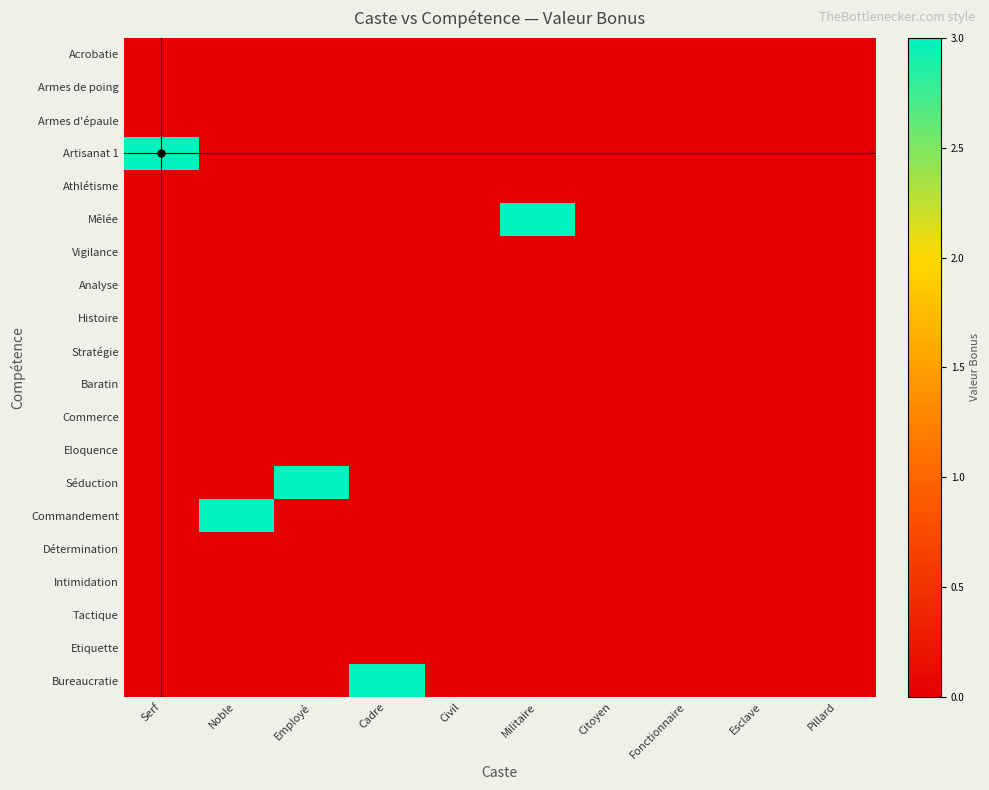

Reading right to left, what are all the values shown in this chart?

Acrobatie: Pillard=0	Esclave=0	Fonctionnaire=0	Citoyen=0	Militaire=0	Civil=0	Cadre=0	Employé=0	Noble=0	Serf=0
Armes de poing: Pillard=0	Esclave=0	Fonctionnaire=0	Citoyen=0	Militaire=0	Civil=0	Cadre=0	Employé=0	Noble=0	Serf=0
Armes d'épaule: Pillard=0	Esclave=0	Fonctionnaire=0	Citoyen=0	Militaire=0	Civil=0	Cadre=0	Employé=0	Noble=0	Serf=0
Artisanat 1: Pillard=0	Esclave=0	Fonctionnaire=0	Citoyen=0	Militaire=0	Civil=0	Cadre=0	Employé=0	Noble=0	Serf=3
Athlétisme: Pillard=0	Esclave=0	Fonctionnaire=0	Citoyen=0	Militaire=0	Civil=0	Cadre=0	Employé=0	Noble=0	Serf=0
Mêlée: Pillard=0	Esclave=0	Fonctionnaire=0	Citoyen=0	Militaire=3	Civil=0	Cadre=0	Employé=0	Noble=0	Serf=0
Vigilance: Pillard=0	Esclave=0	Fonctionnaire=0	Citoyen=0	Militaire=0	Civil=0	Cadre=0	Employé=0	Noble=0	Serf=0
Analyse: Pillard=0	Esclave=0	Fonctionnaire=0	Citoyen=0	Militaire=0	Civil=0	Cadre=0	Employé=0	Noble=0	Serf=0
Histoire: Pillard=0	Esclave=0	Fonctionnaire=0	Citoyen=0	Militaire=0	Civil=0	Cadre=0	Employé=0	Noble=0	Serf=0
Stratégie: Pillard=0	Esclave=0	Fonctionnaire=0	Citoyen=0	Militaire=0	Civil=0	Cadre=0	Employé=0	Noble=0	Serf=0
Baratin: Pillard=0	Esclave=0	Fonctionnaire=0	Citoyen=0	Militaire=0	Civil=0	Cadre=0	Employé=0	Noble=0	Serf=0
Commerce: Pillard=0	Esclave=0	Fonctionnaire=0	Citoyen=0	Militaire=0	Civil=0	Cadre=0	Employé=0	Noble=0	Serf=0
Eloquence: Pillard=0	Esclave=0	Fonctionnaire=0	Citoyen=0	Militaire=0	Civil=0	Cadre=0	Employé=0	Noble=0	Serf=0
Séduction: Pillard=0	Esclave=0	Fonctionnaire=0	Citoyen=0	Militaire=0	Civil=0	Cadre=0	Employé=3	Noble=0	Serf=0
Commandement: Pillard=0	Esclave=0	Fonctionnaire=0	Citoyen=0	Militaire=0	Civil=0	Cadre=0	Employé=0	Noble=3	Serf=0
Détermination: Pillard=0	Esclave=0	Fonctionnaire=0	Citoyen=0	Militaire=0	Civil=0	Cadre=0	Employé=0	Noble=0	Serf=0
Intimidation: Pillard=0	Esclave=0	Fonctionnaire=0	Citoyen=0	Militaire=0	Civil=0	Cadre=0	Employé=0	Noble=0	Serf=0
Tactique: Pillard=0	Esclave=0	Fonctionnaire=0	Citoyen=0	Militaire=0	Civil=0	Cadre=0	Employé=0	Noble=0	Serf=0
Etiquette: Pillard=0	Esclave=0	Fonctionnaire=0	Citoyen=0	Militaire=0	Civil=0	Cadre=0	Employé=0	Noble=0	Serf=0
Bureaucratie: Pillard=0	Esclave=0	Fonctionnaire=0	Citoyen=0	Militaire=0	Civil=0	Cadre=3	Employé=0	Noble=0	Serf=0